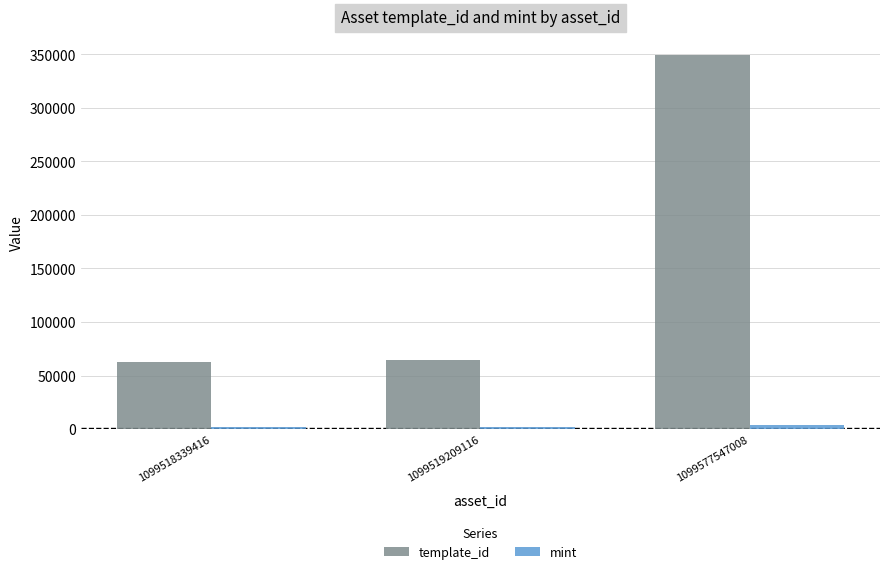

What is the difference between the maximum and second lowest values in the template_id series?

284863